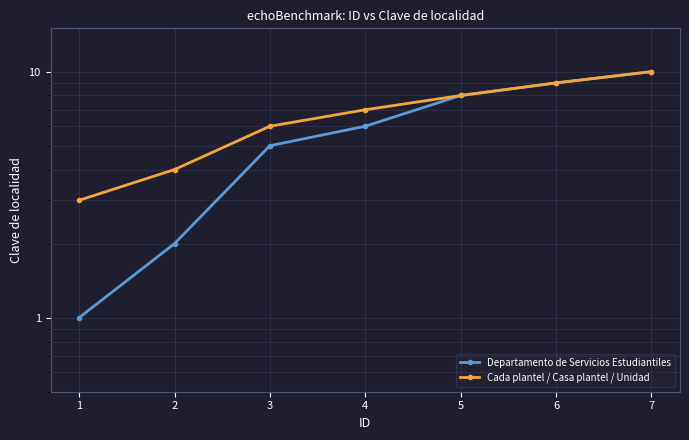

How many Cada plantel / Casa plantel / Unidad values are between 4 and 9?

5